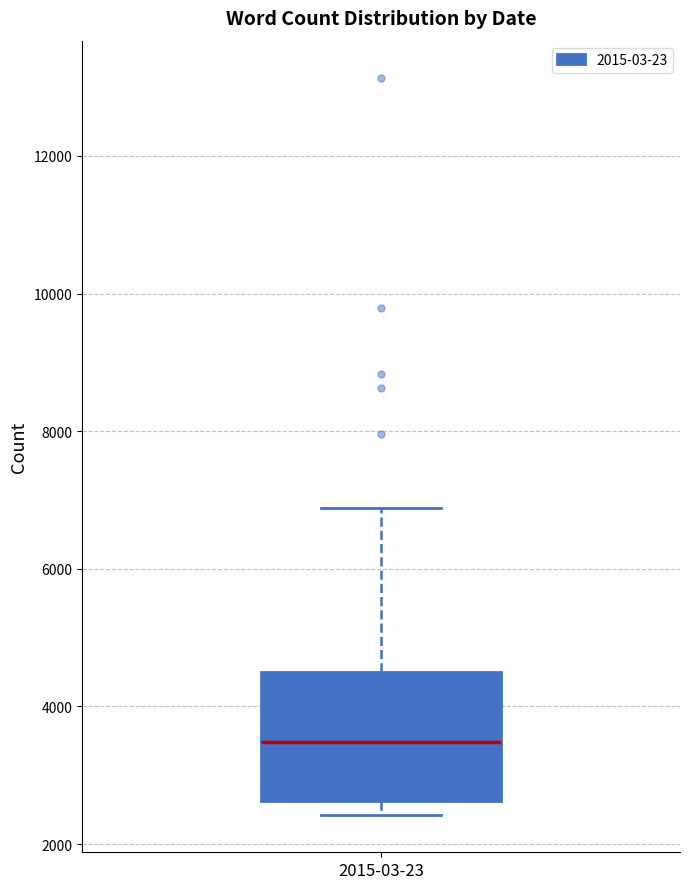

Transcribe this box plot: give where the median line is, the range the box spans, and where the two whiskers end, as read against the y-axis. The values are not printed on the chart, so give them approximately, as read against the axis.

median 3400, box 2600 to 4600, whiskers 2400 to 6800